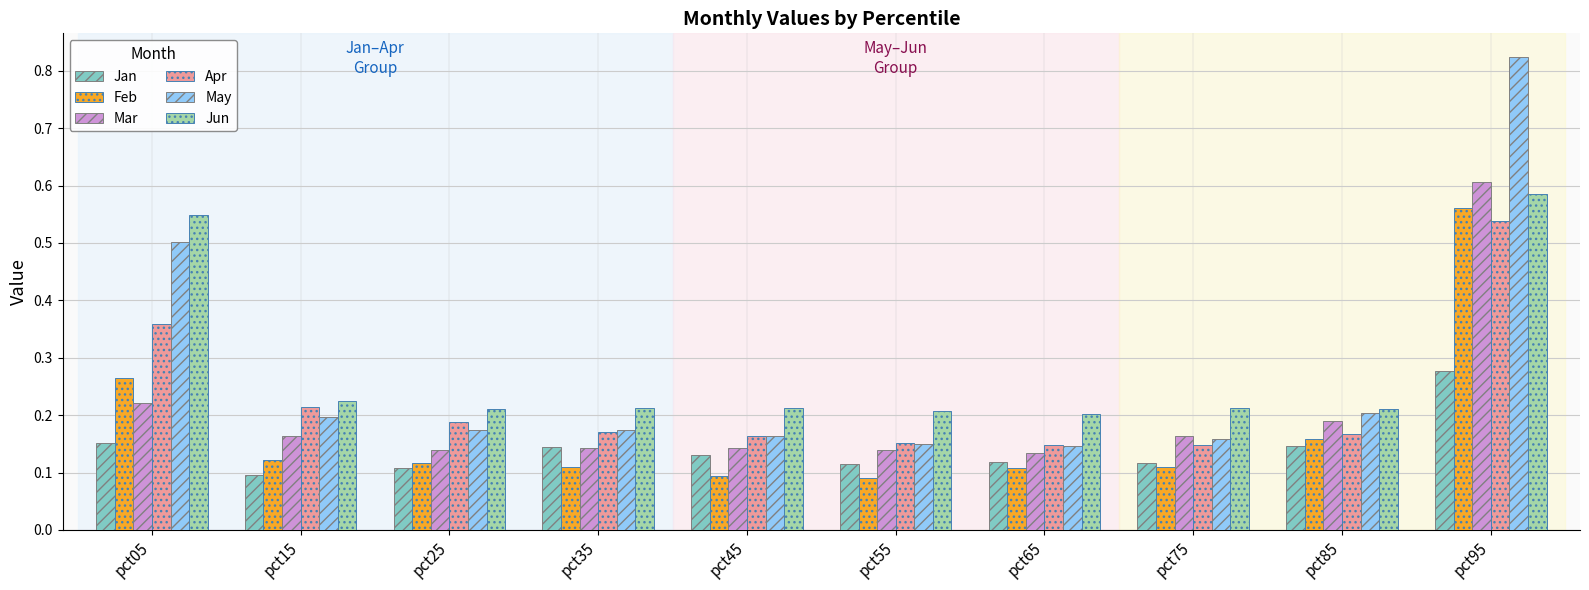

Is it true that Mar equals 0.1 at pct35?

True